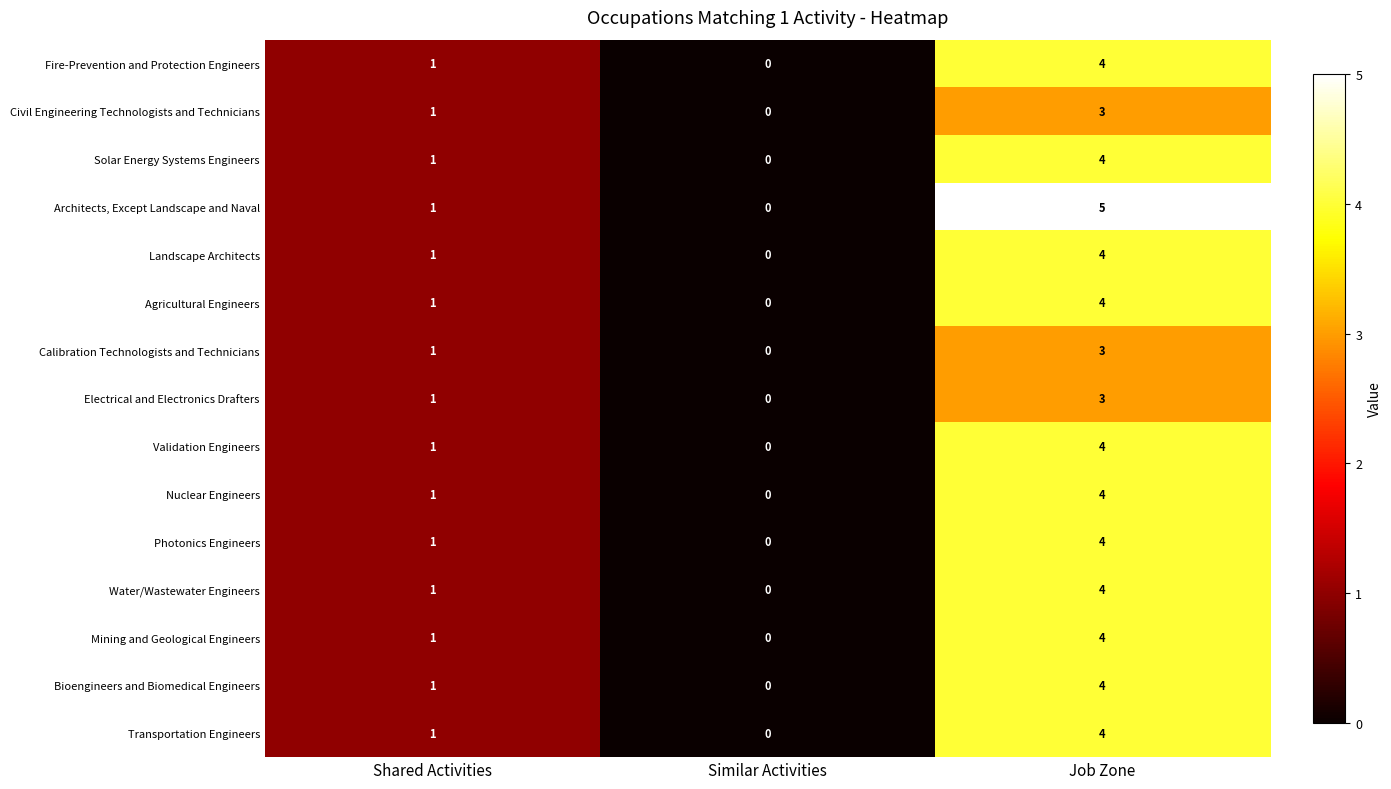

Which category has the highest value across all series?

Job Zone